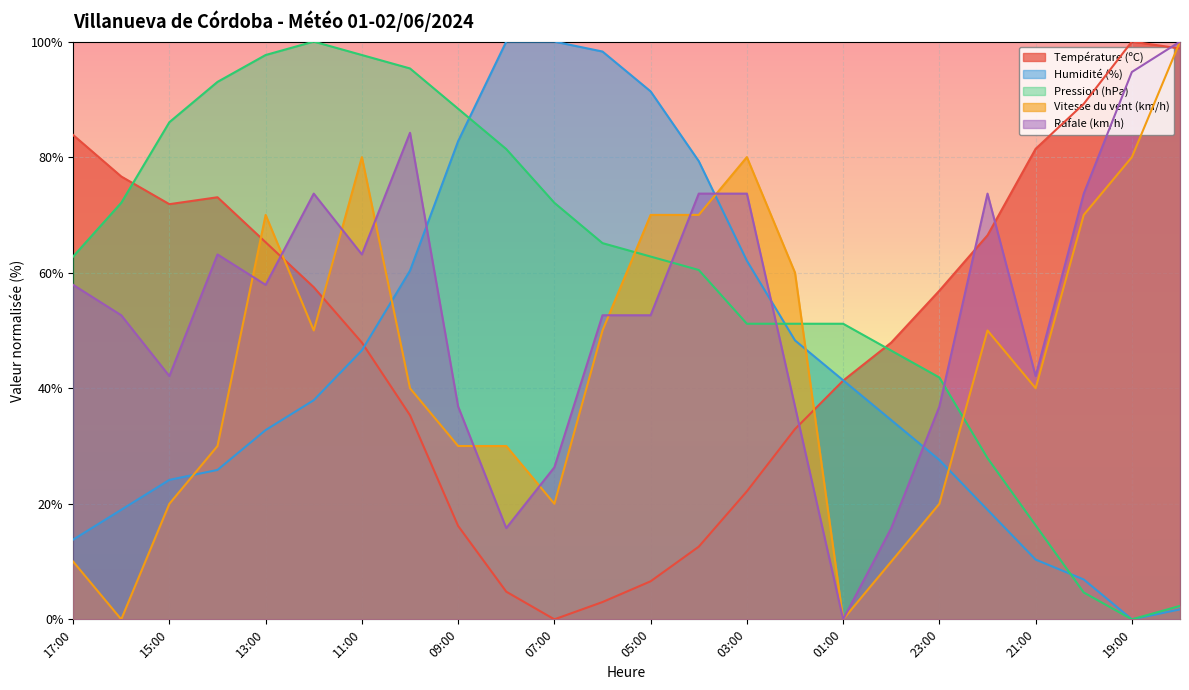

The value of Vitesse du vent (km/h) at 10:00 is 40.0. True or false?

True